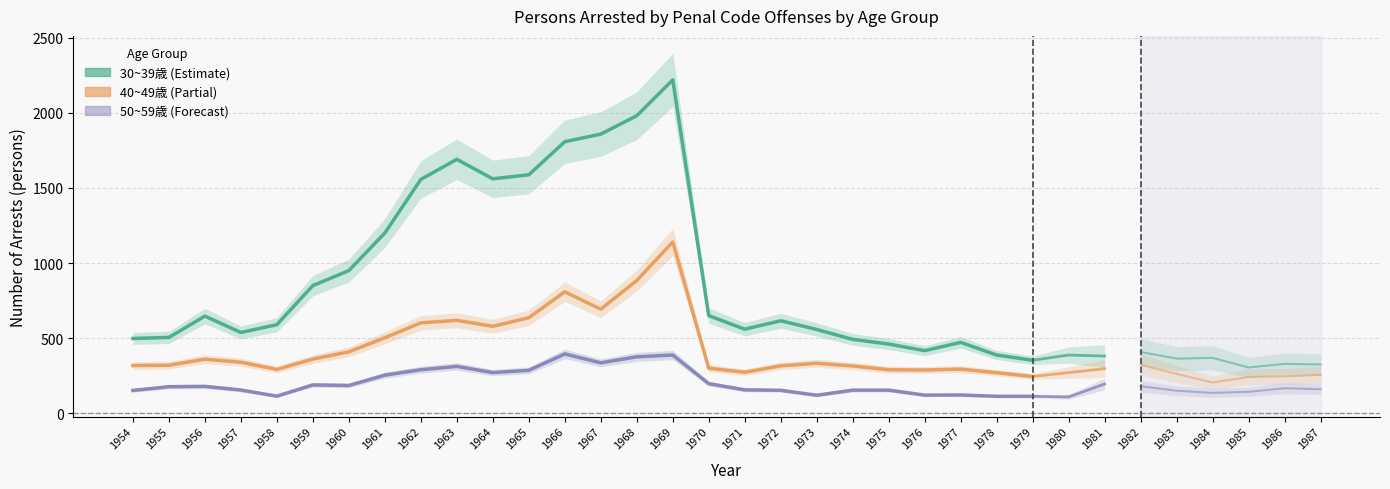

Where does the 50~59歳 series first go above 179?

1959